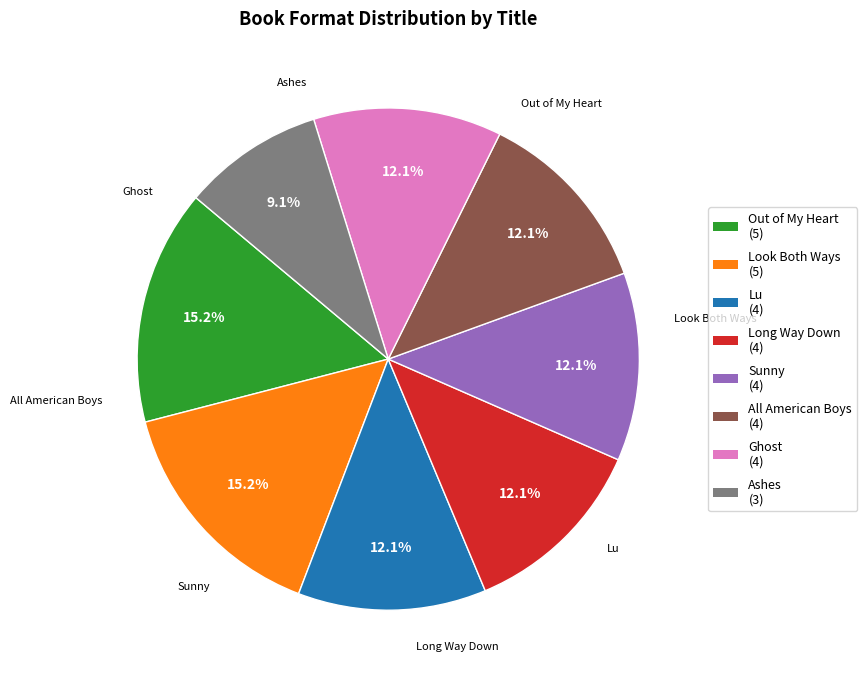

Count the number of slices in the pie.

8